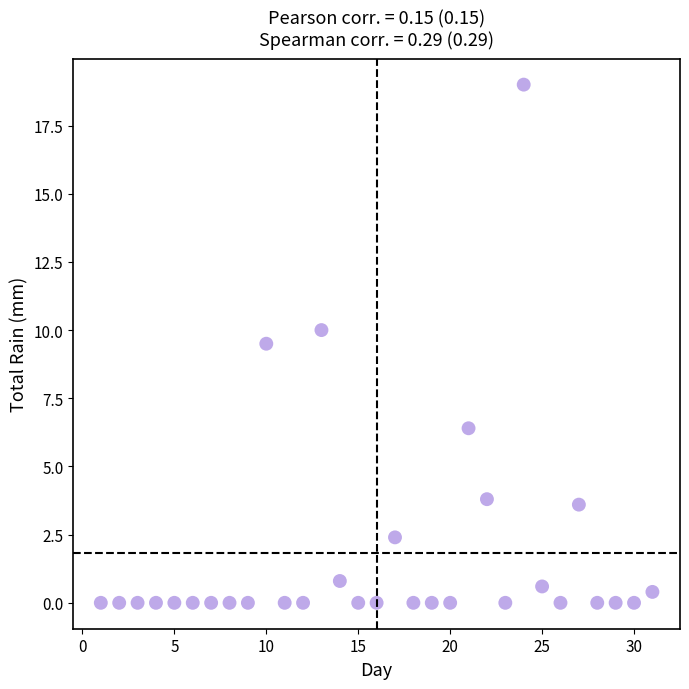

What Y value in the scatter plot is closest to 9?

9.5